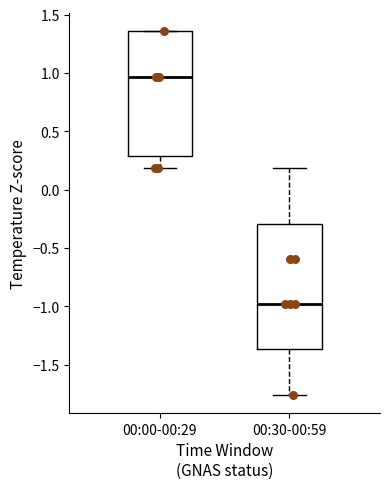

Reading left to right, transcribe this box plot: for each box, give where its median line is, the range the box spans, and where its two whiskers end, as read against the y-axis. The values are not printed on the chart, so give them approximately, as read against the axis.

00:00-00:29: median 0.95, box 0.30 to 1.35, whiskers 0.20 to 1.35
00:30-00:59: median -1.00, box -1.35 to -0.30, whiskers -1.75 to 0.20